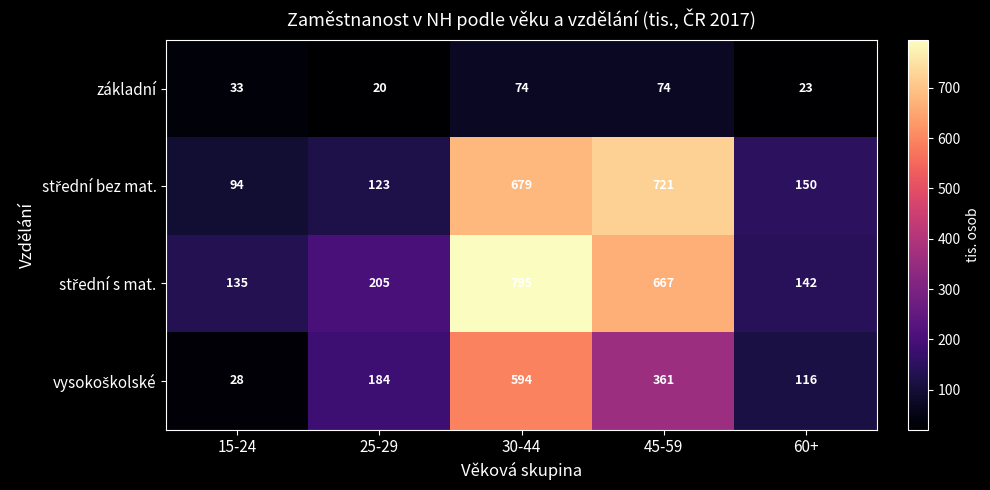

What is the average value of the základní series?

45